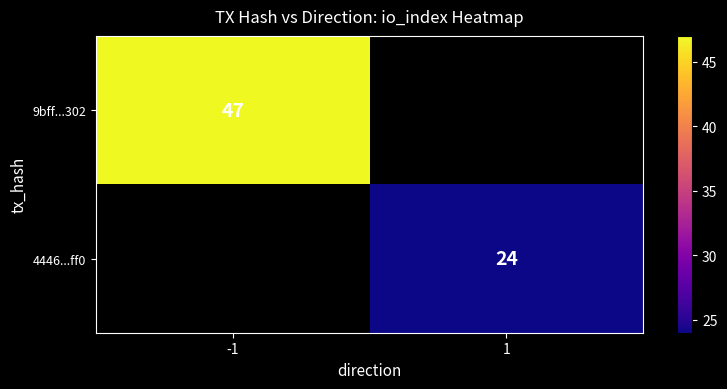

Is the value of 9bff...302 at -1 greater than the value of 4446...ff0 at 1?

Yes